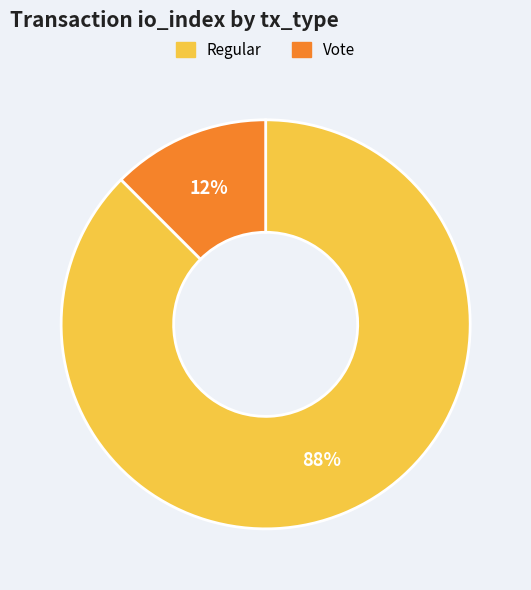

Is there a majority slice in this chart?

Yes